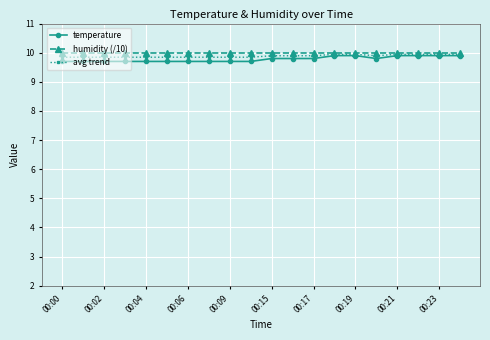

What is the value of the avg trend point at the 18th from the left?

9.9